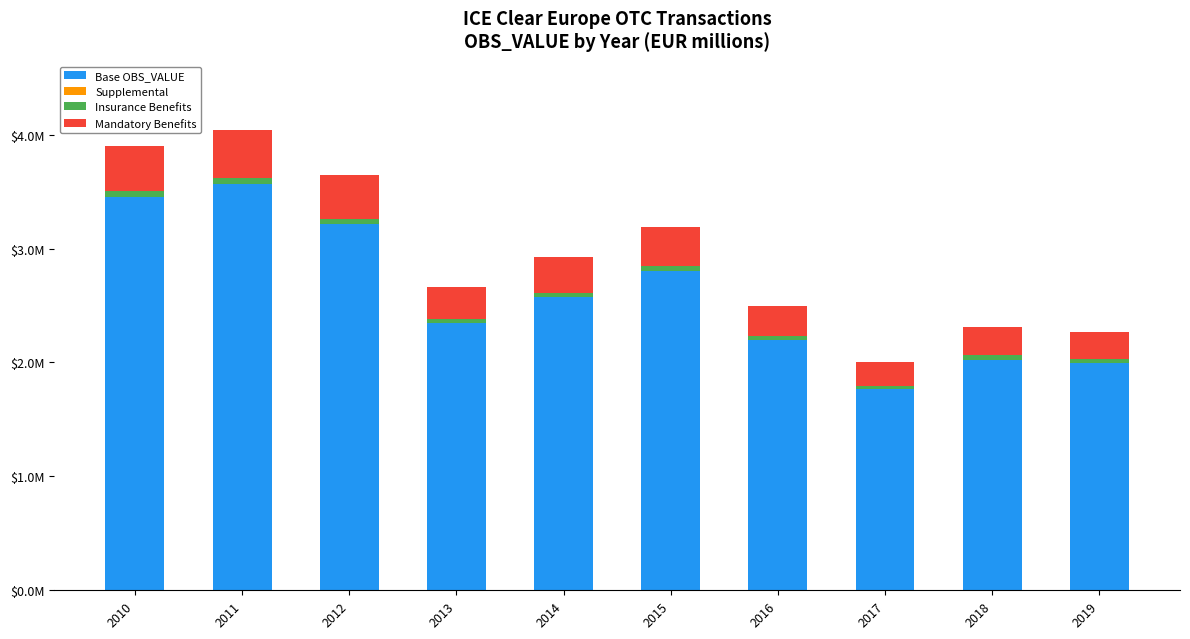

Is it true that Insurance Benefits equals 0.0 at 2018?

True